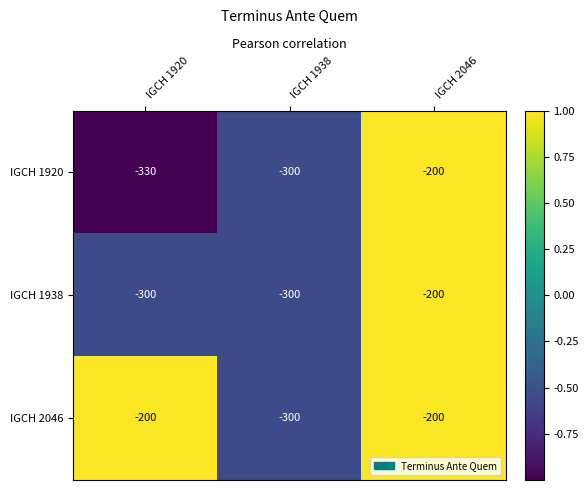

What is the smallest value displayed?

-330